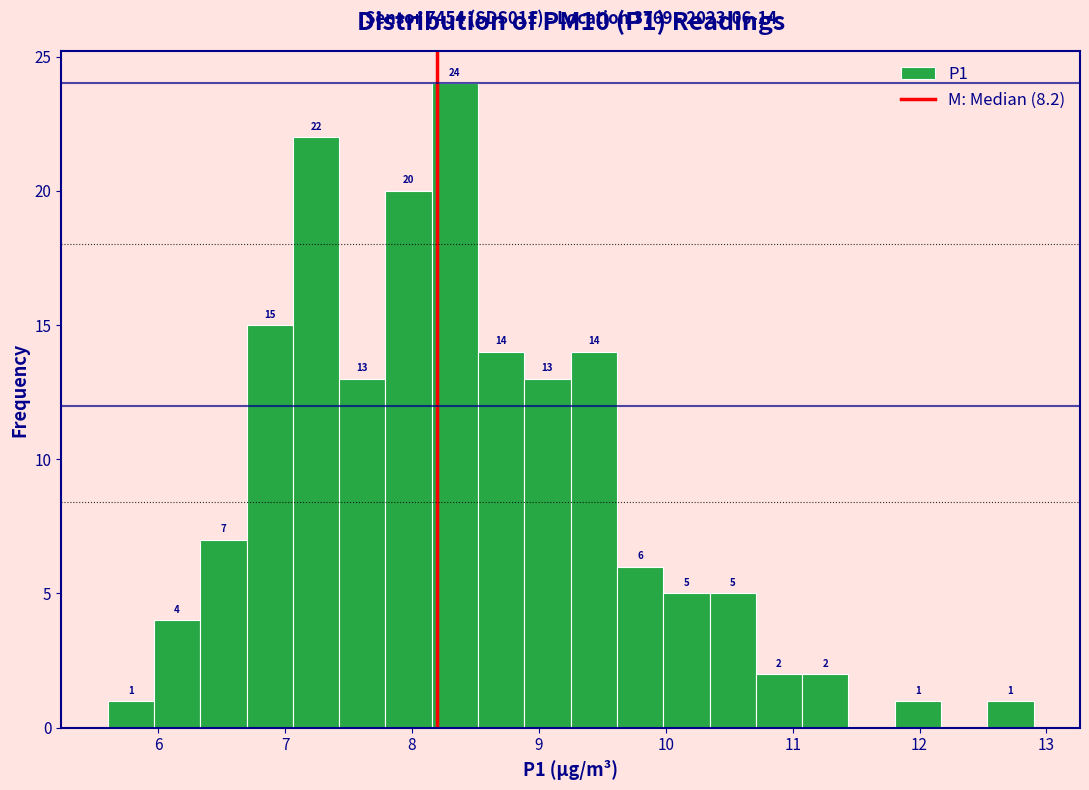

Read against the x-axis, roughly where is the centre of the tallest bar?

8.3